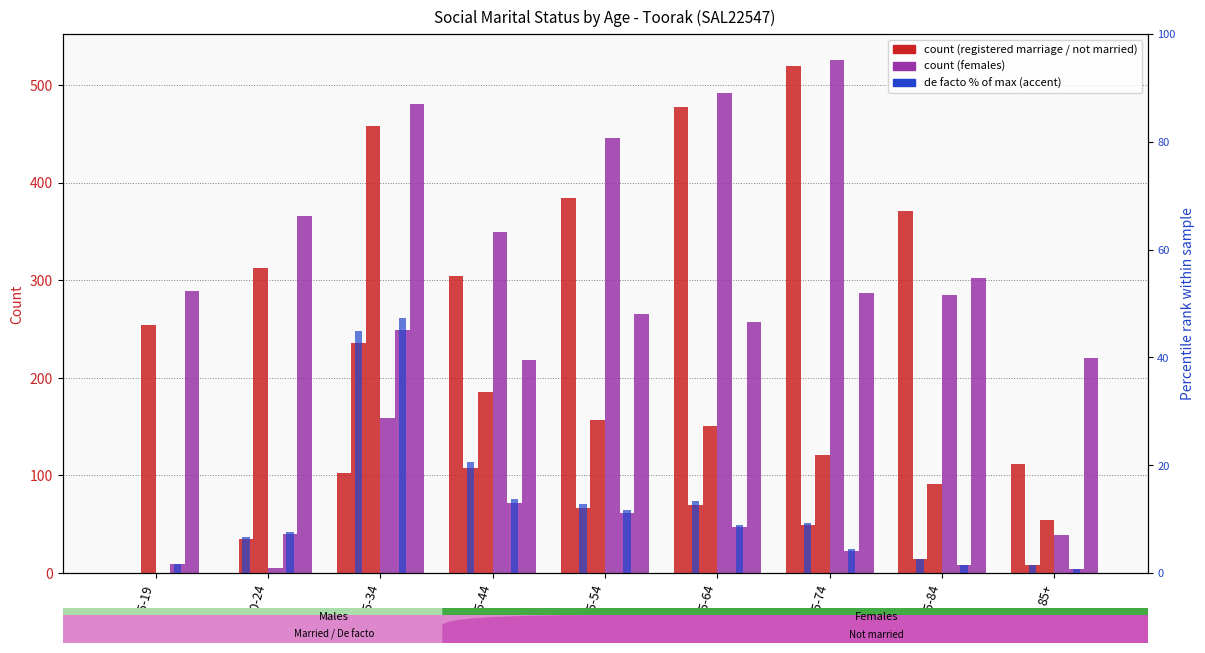

Is it true that Not married (Males) equals 124.0 at 35-44?

False